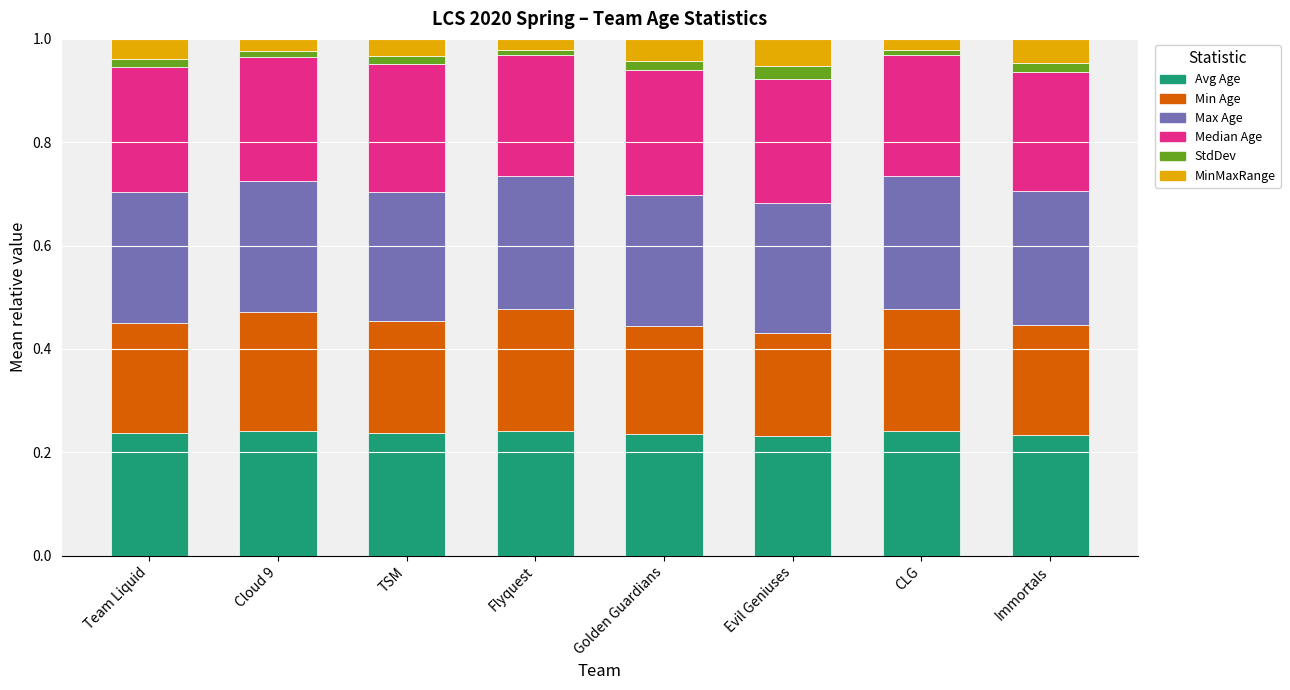

What are all the series names shown in the legend?

Avg Age, Min Age, Max Age, Median Age, StdDev, MinMaxRange